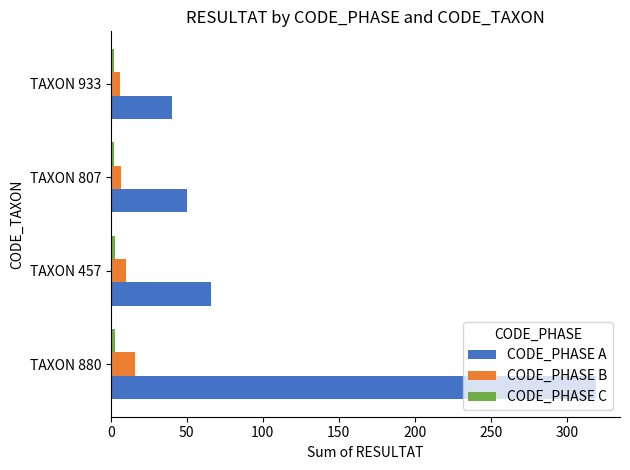

Where is CODE_PHASE A nearest to the value 179?

TAXON 457